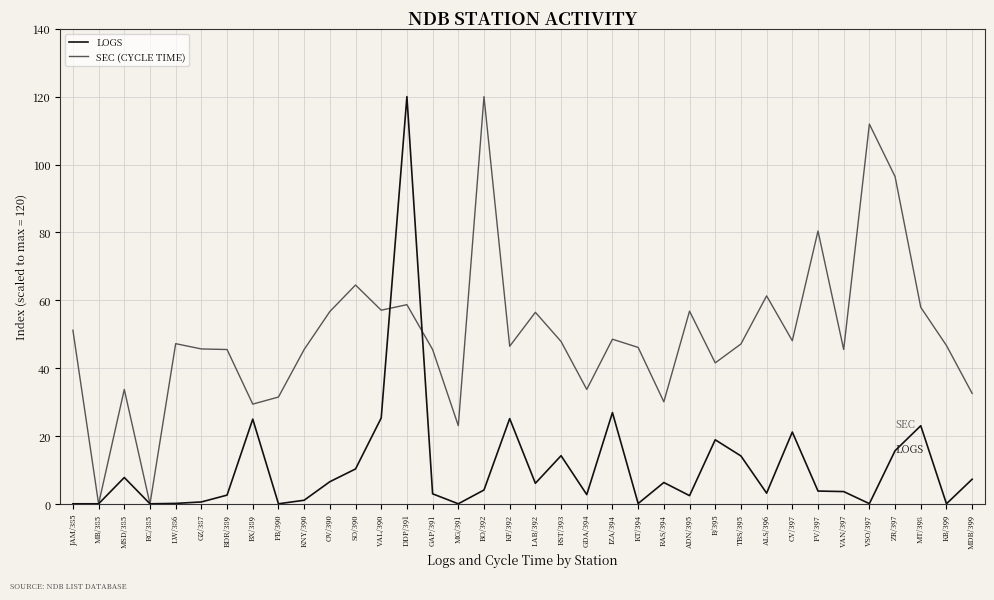

The SEC (CYCLE TIME) series shows 16.9 at RAS/394. True or false?

False